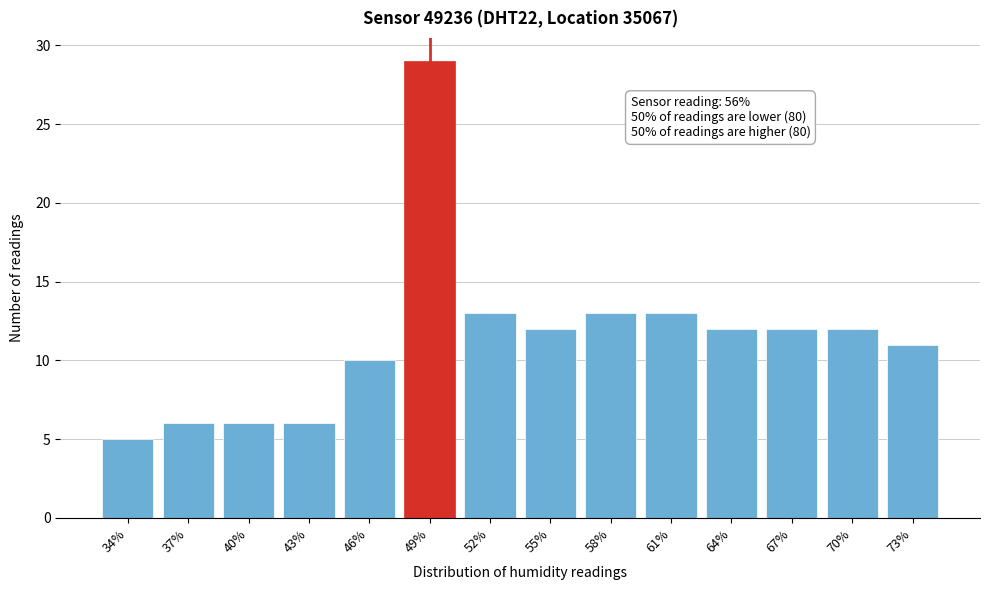

Reading right to left, what are all the values shown in this chart?

11	12	12	12	13	13	12	13	29	10	6	6	6	5